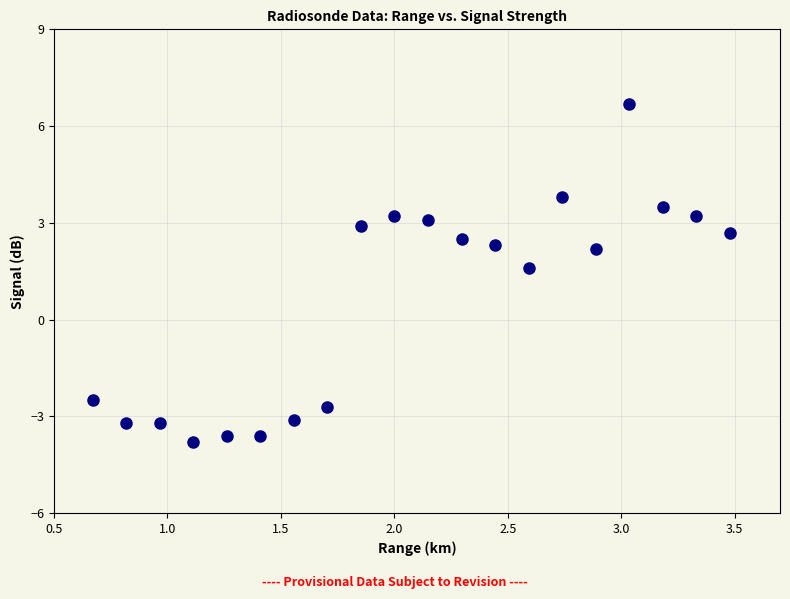

What is the range of Y values (max minus min)?

10.5